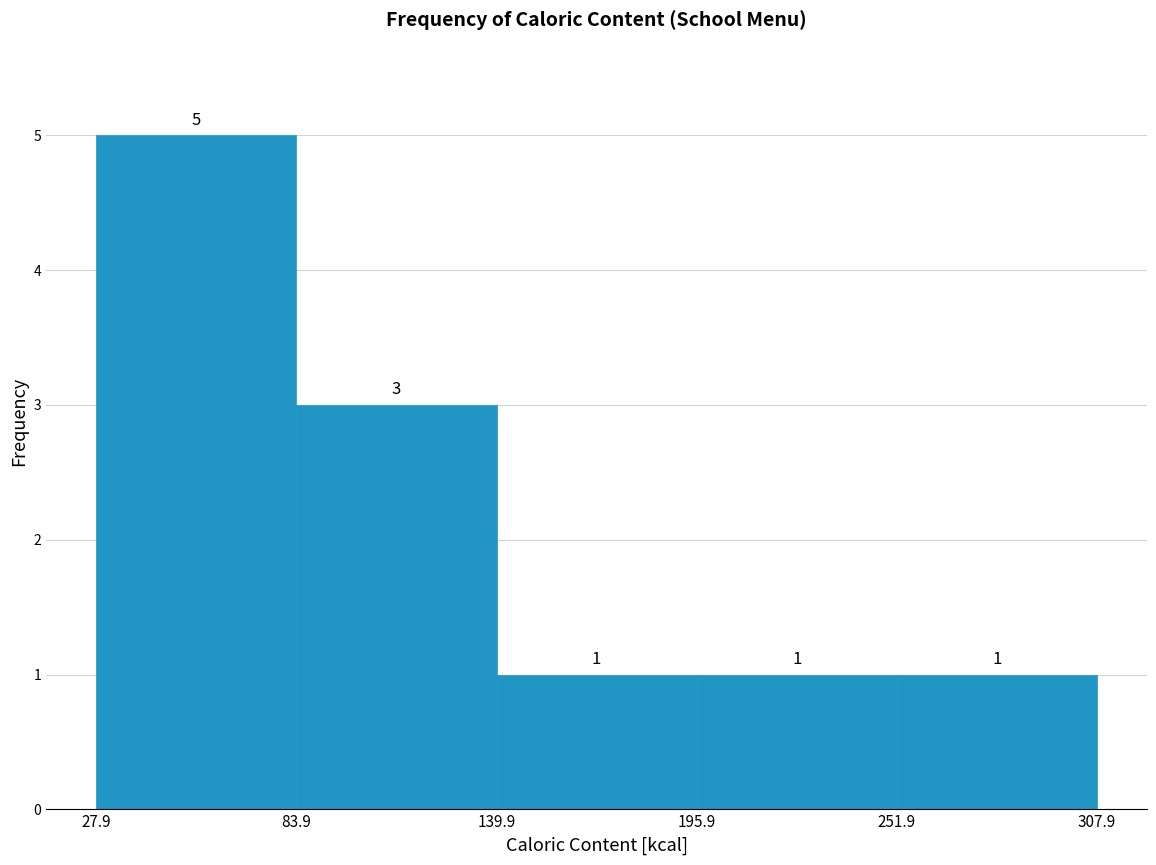

Which range on the x-axis has the tallest bar?

27.9 to 83.9